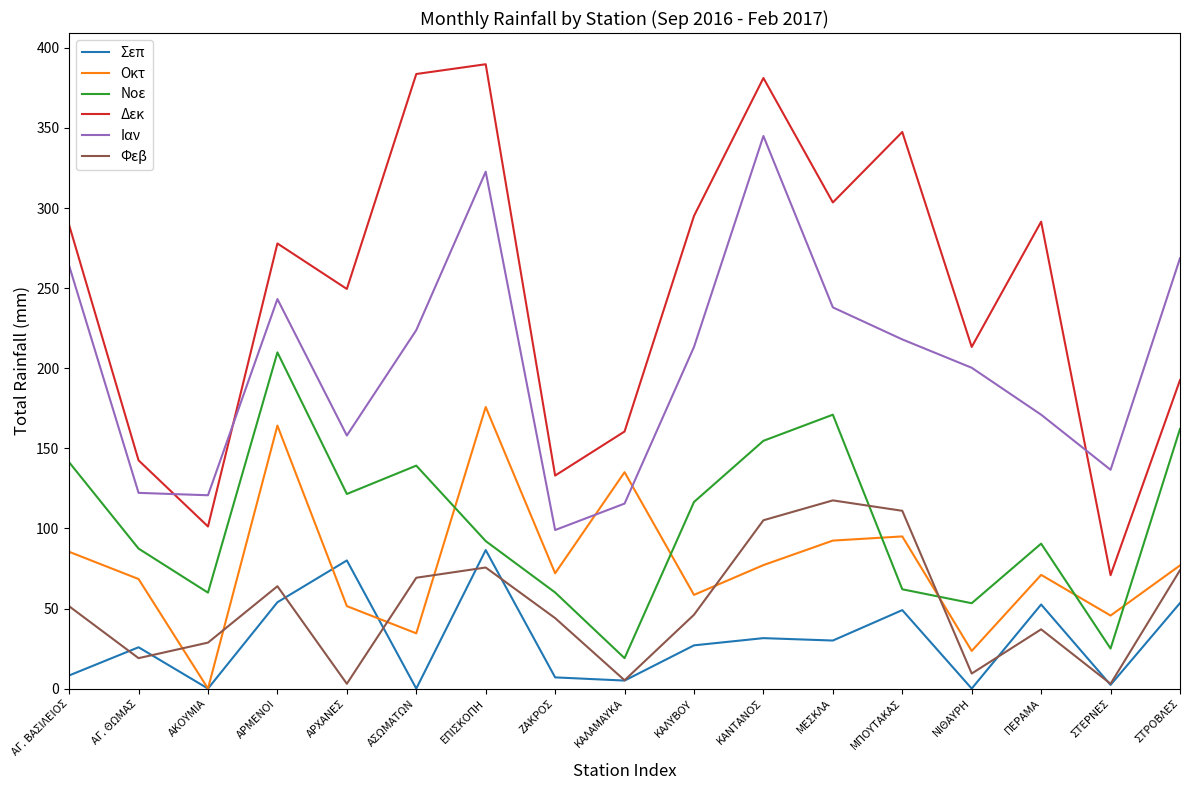

At which category does Σεπ reach its first local peak?

ΑΓ. ΘΩΜΑΣ